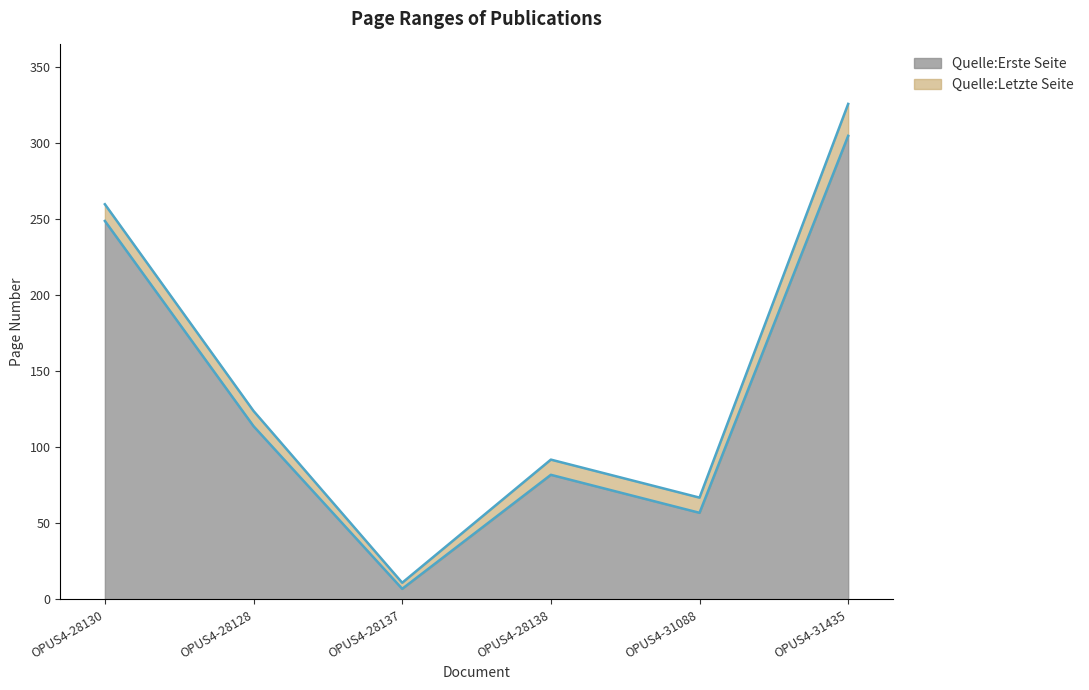

How many distinct data groups are displayed?

2